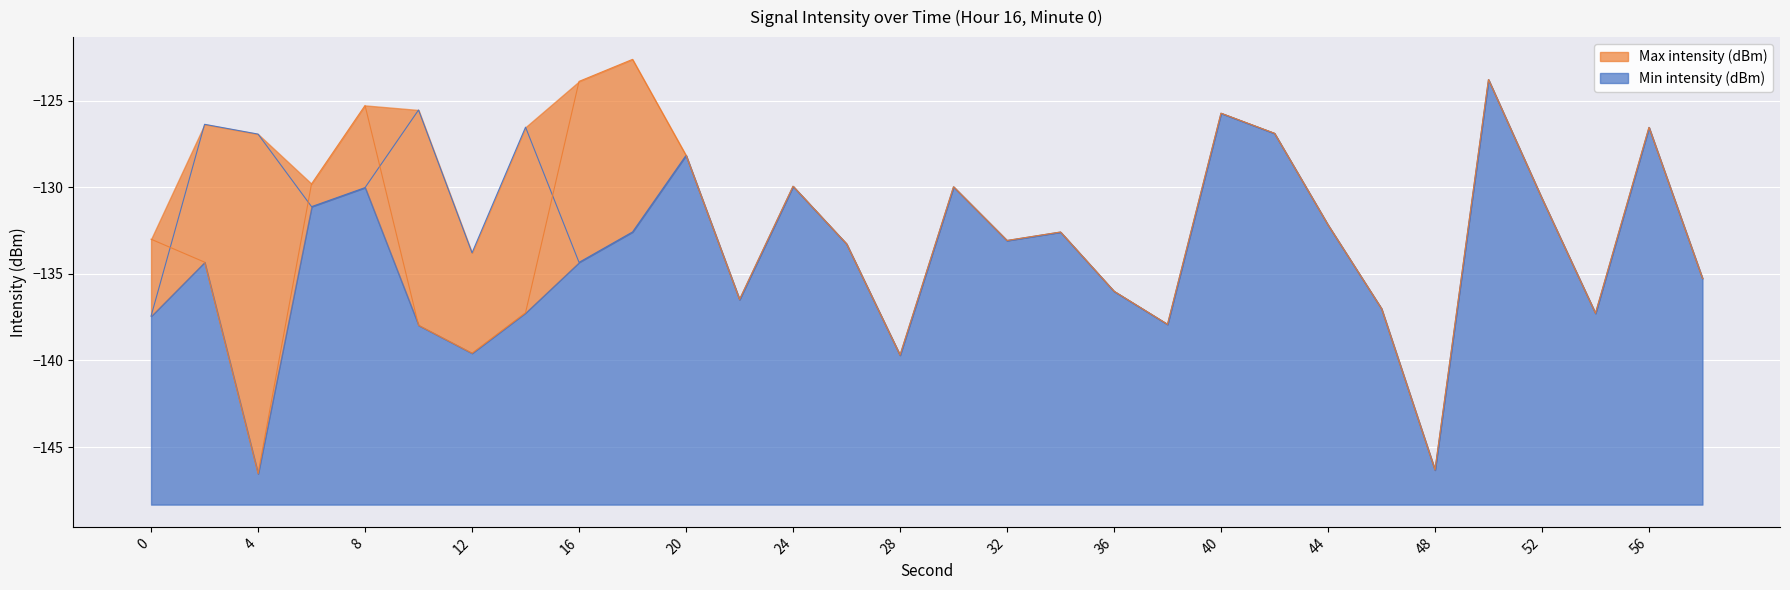

At 52, list the series in order from largest to smallest.

Min intensity (dBm), Max intensity (dBm)